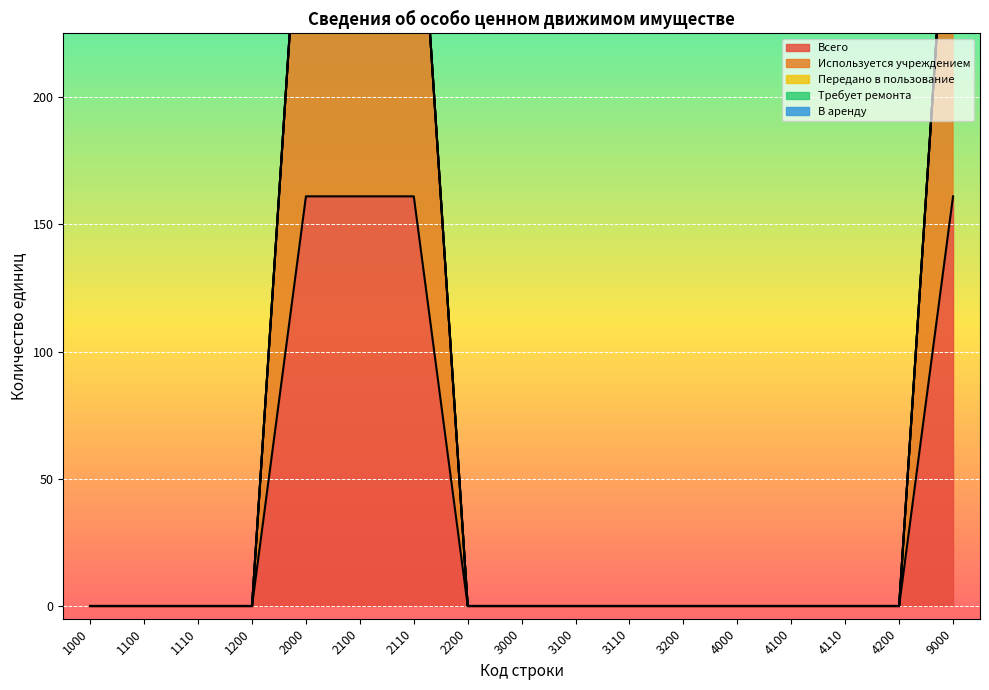

Reading left to right, transcribe all the data shown in this chart.

Всего: 1000=0	1100=0	1110=0	1200=0	2000=161	2100=161	2110=161	2200=0	3000=0	3100=0	3110=0	3200=0	4000=0	4100=0	4110=0	4200=0	9000=161
Используется учреждением: 1000=0	1100=0	1110=0	1200=0	2000=161	2100=161	2110=161	2200=0	3000=0	3100=0	3110=0	3200=0	4000=0	4100=0	4110=0	4200=0	9000=161
Передано в пользование: 1000=0	1100=0	1110=0	1200=0	2000=0	2100=0	2110=0	2200=0	3000=0	3100=0	3110=0	3200=0	4000=0	4100=0	4110=0	4200=0	9000=0
Требует ремонта: 1000=0	1100=0	1110=0	1200=0	2000=0	2100=0	2110=0	2200=0	3000=0	3100=0	3110=0	3200=0	4000=0	4100=0	4110=0	4200=0	9000=0
В аренду: 1000=0	1100=0	1110=0	1200=0	2000=0	2100=0	2110=0	2200=0	3000=0	3100=0	3110=0	3200=0	4000=0	4100=0	4110=0	4200=0	9000=0